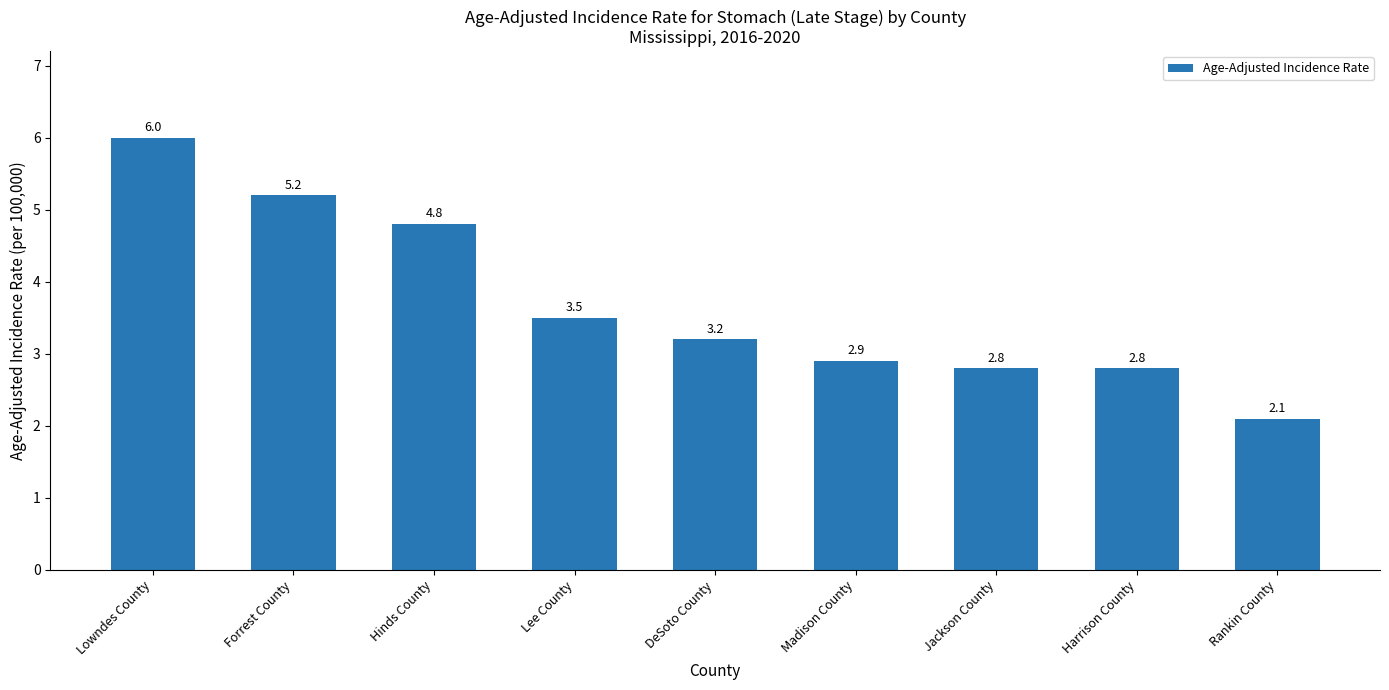

True or false: the data shows 2.9 at Madison County.

True